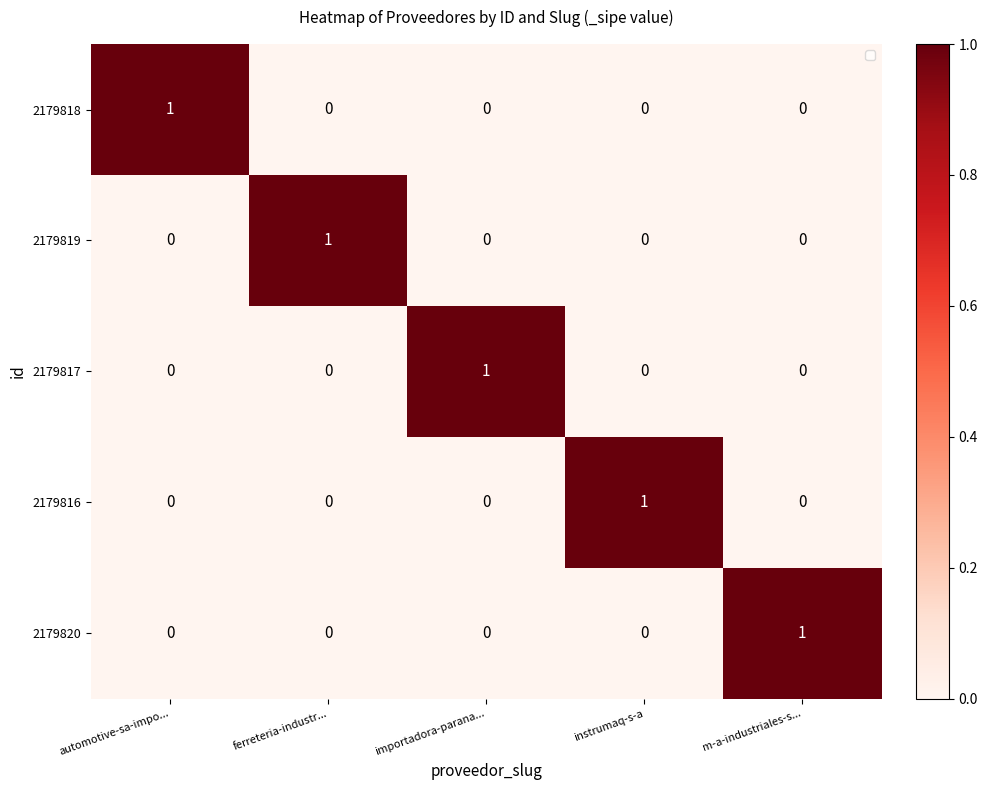

How many positive values does the 2179816 series have?

1